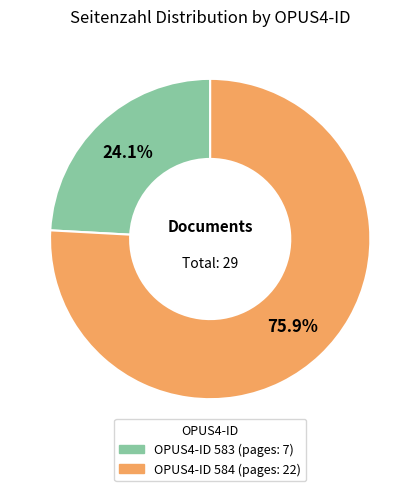

Is there a majority slice in this chart?

Yes